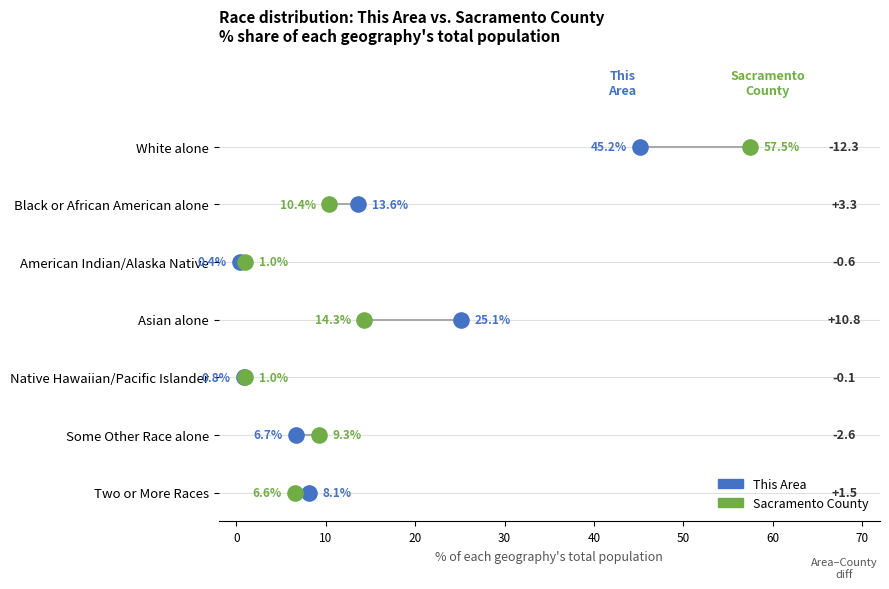

What are all the series names shown in the legend?

This Area, Sacramento County